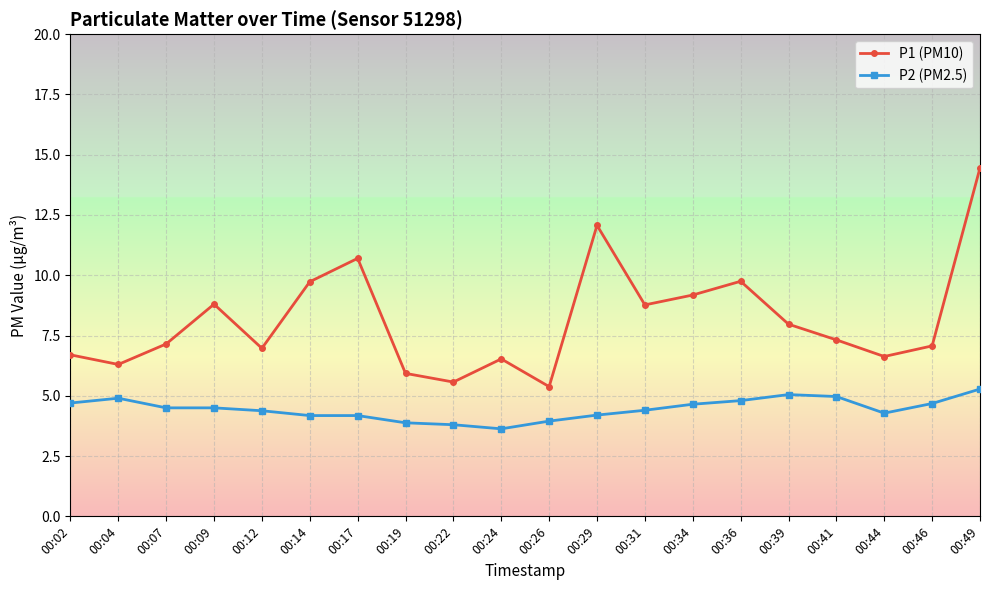

Is it true that P1 (PM10) equals 11.4 at 00:07?

False